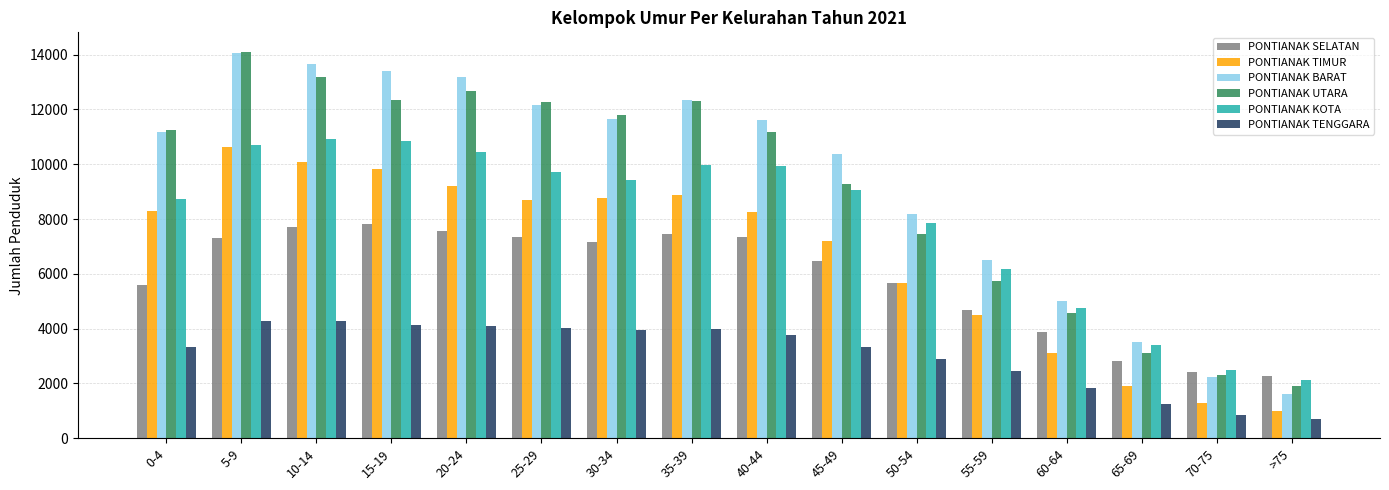

How many bars are there in total?

96